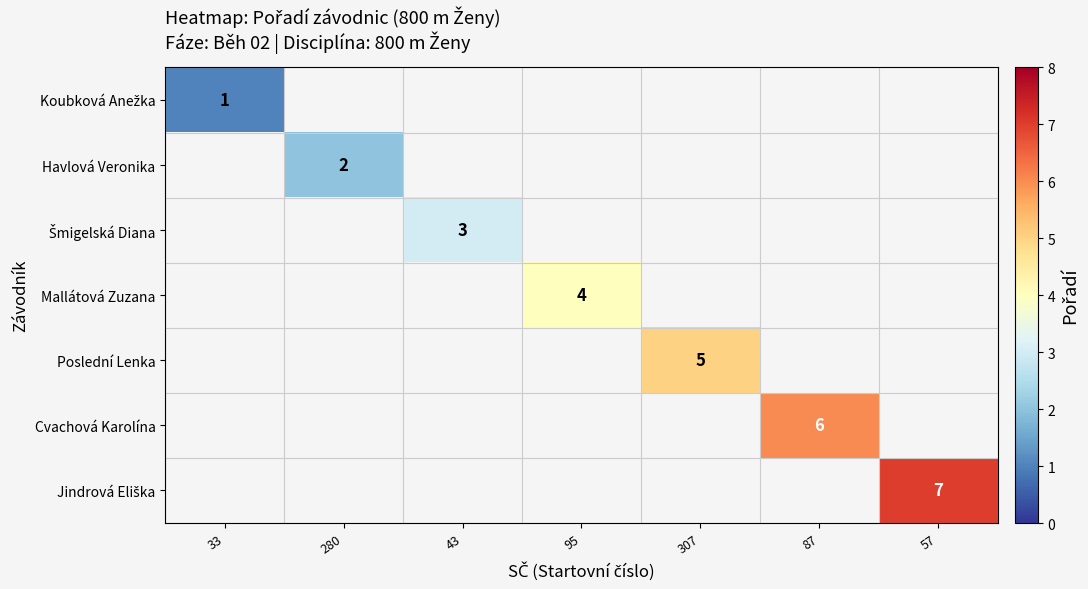

Count the number of categories in the chart.

7